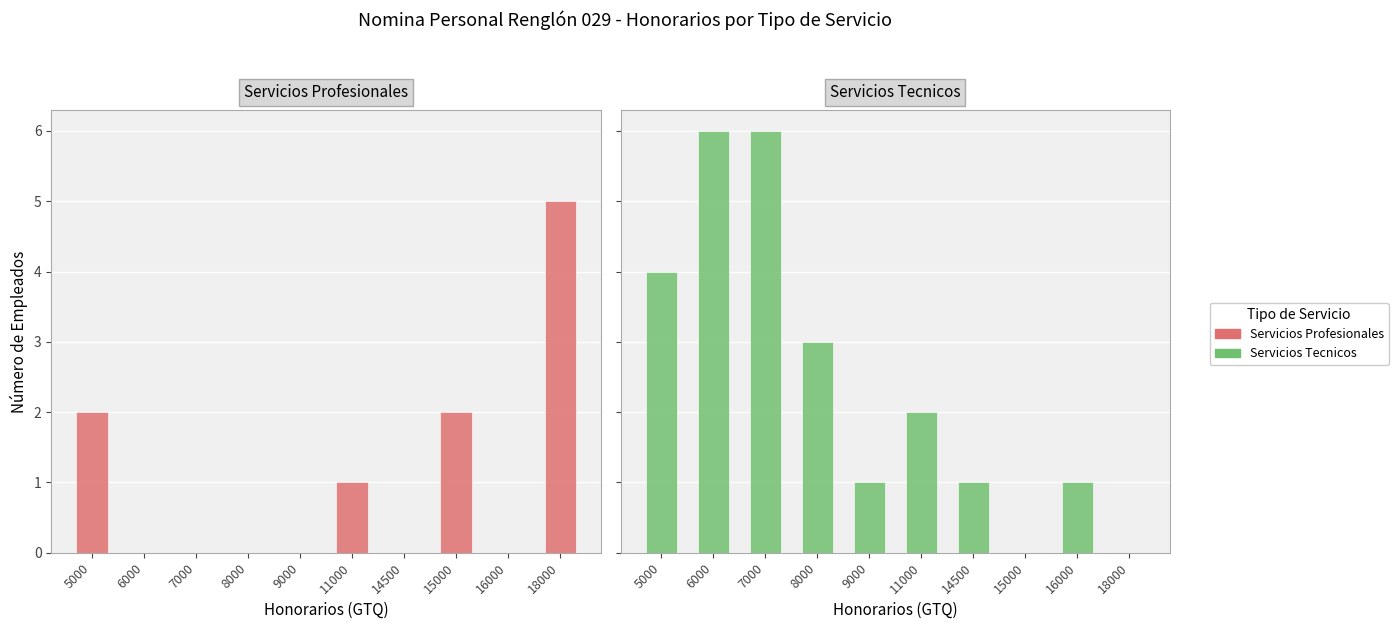

Count the number of data series in this chart.

2